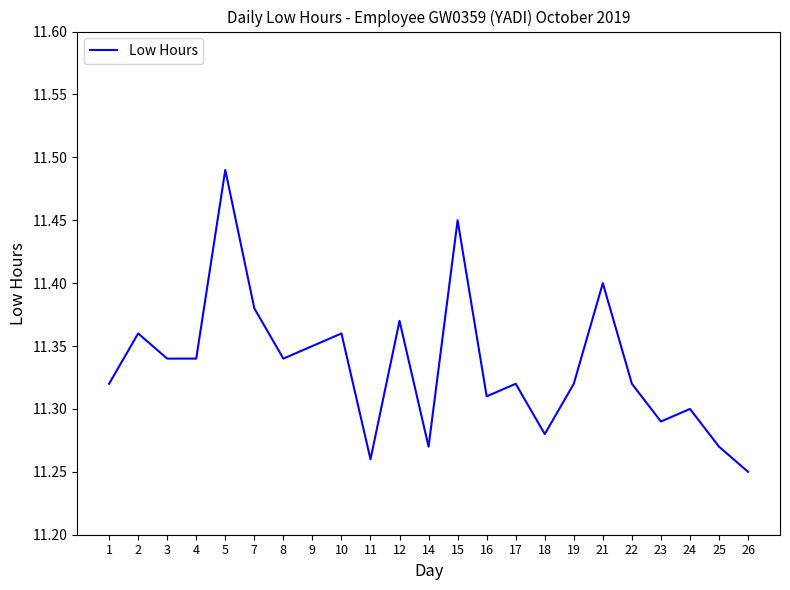

Approximately how many times larger is the value at 22 compared to 17?

1.0